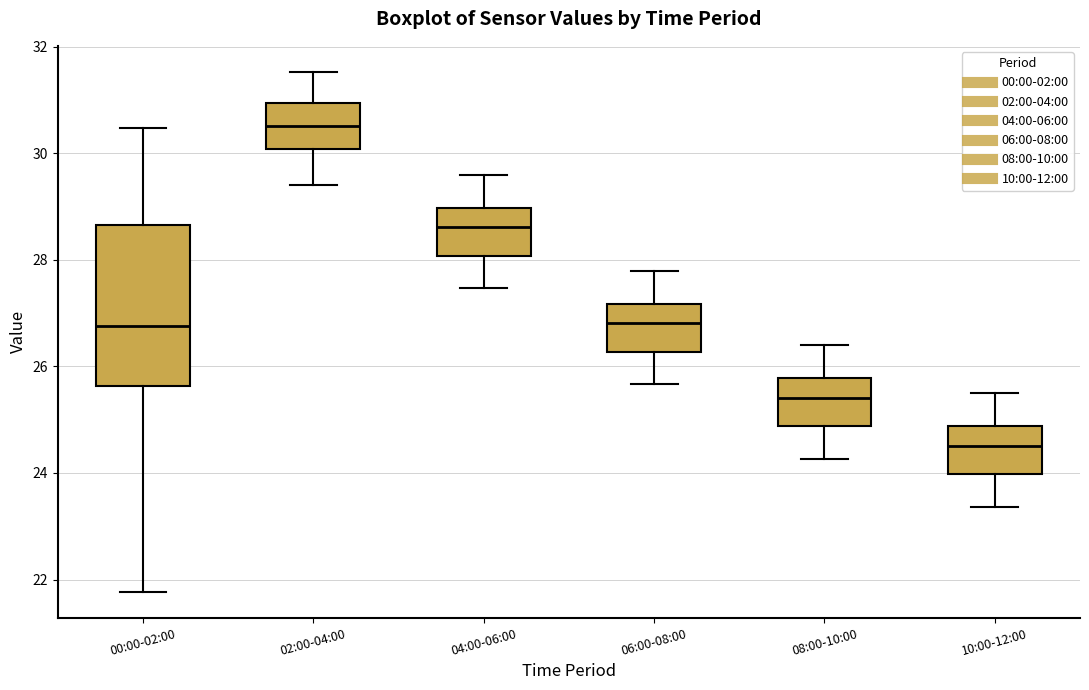

Reading left to right, transcribe this box plot: for each box, give where its median line is, the range the box spans, and where its two whiskers end, as read against the y-axis. The values are not printed on the chart, so give them approximately, as read against the axis.

00:00-02:00: median 26.8, box 25.6 to 28.6, whiskers 21.8 to 30.4
02:00-04:00: median 30.6, box 30.0 to 31.0, whiskers 29.4 to 31.6
04:00-06:00: median 28.6, box 28.0 to 29.0, whiskers 27.4 to 29.6
06:00-08:00: median 26.8, box 26.2 to 27.2, whiskers 25.6 to 27.8
08:00-10:00: median 25.4, box 24.8 to 25.8, whiskers 24.2 to 26.4
10:00-12:00: median 24.6, box 24.0 to 24.8, whiskers 23.4 to 25.6